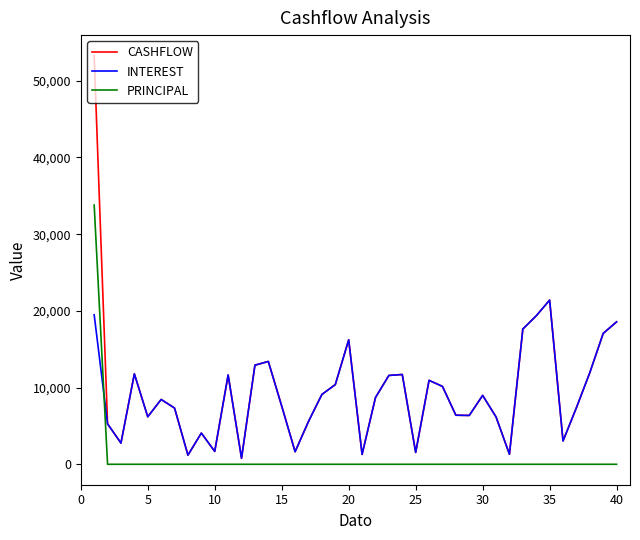

What is the maximum value shown in the chart?

53280.6